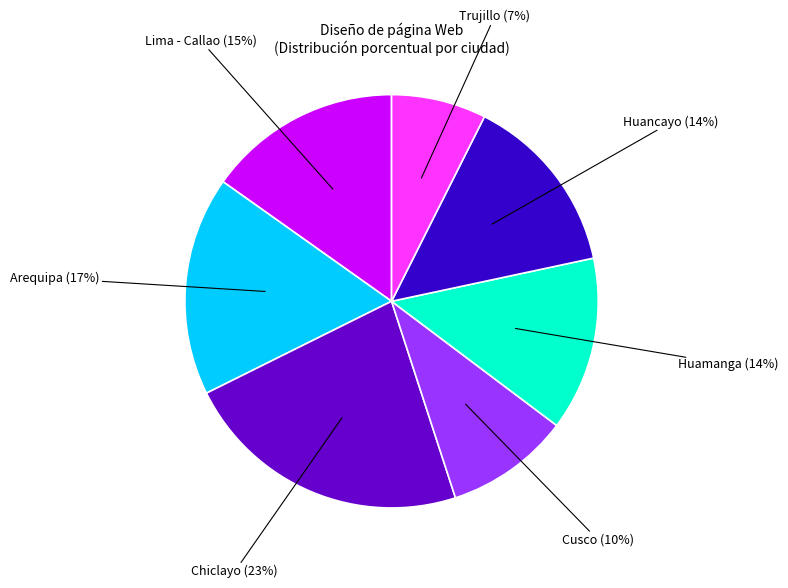

Is there a majority slice in this chart?

No